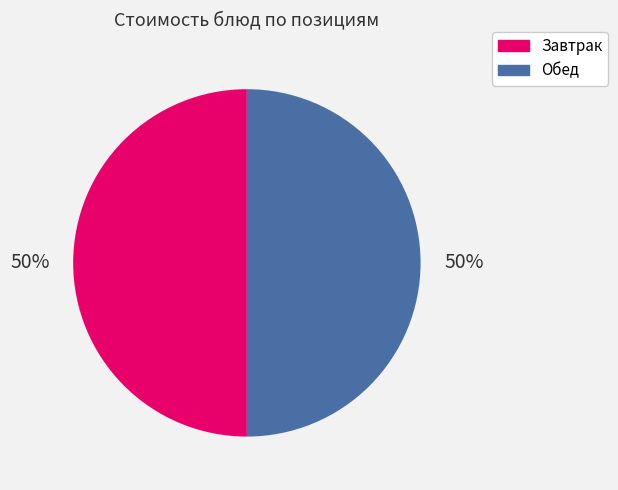

What is the ratio of the value at Завтрак to the value at Обед?

1.0